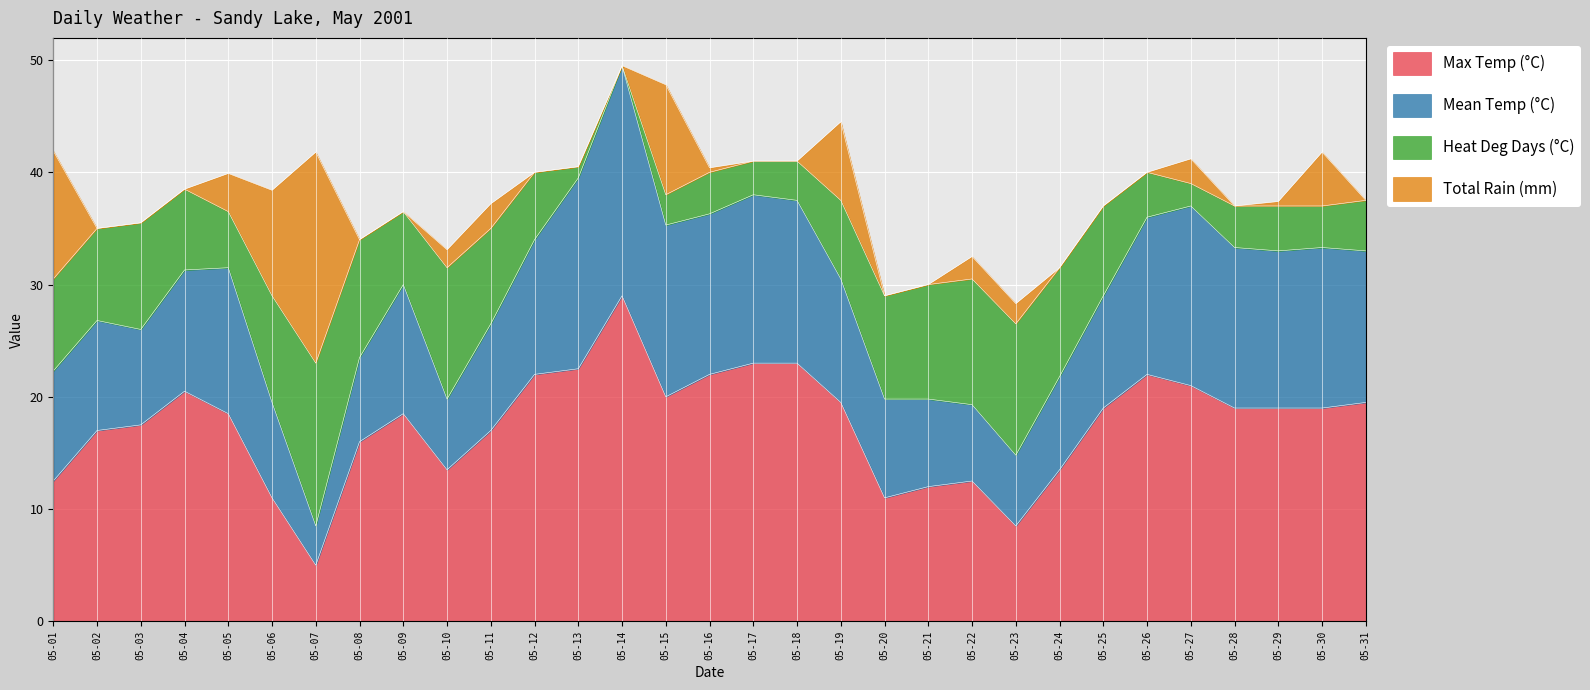

The Total Rain (mm) series shows 3.0 at 05-27. True or false?

False